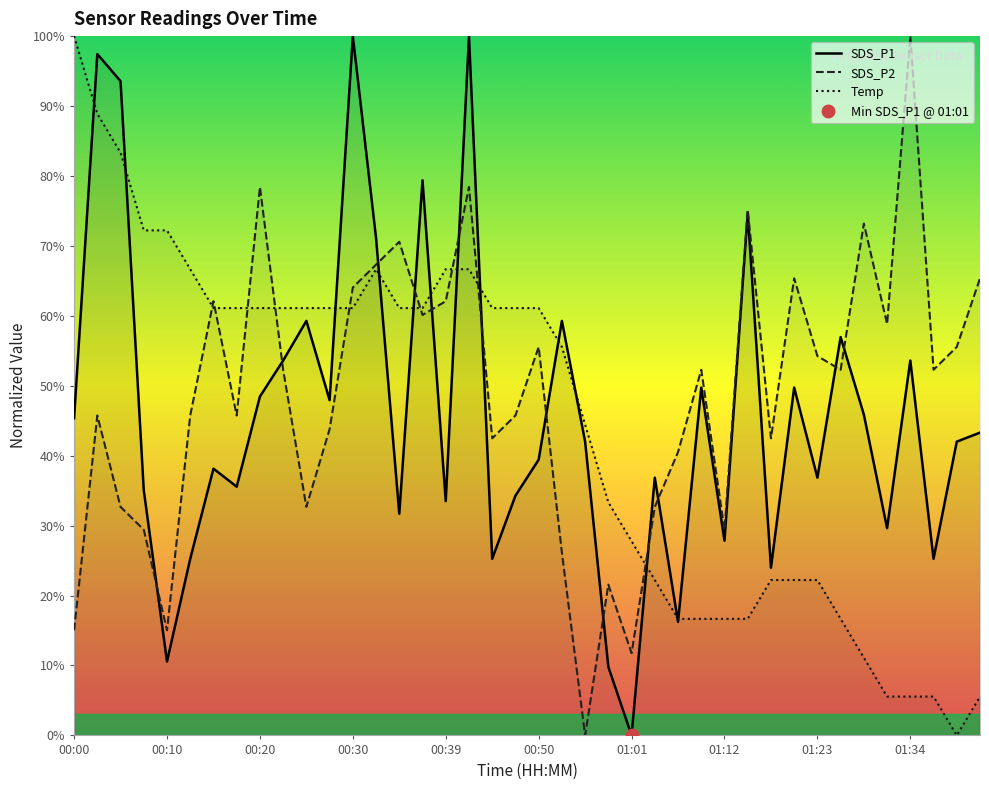

At which category is the sum across all series the highest?

17